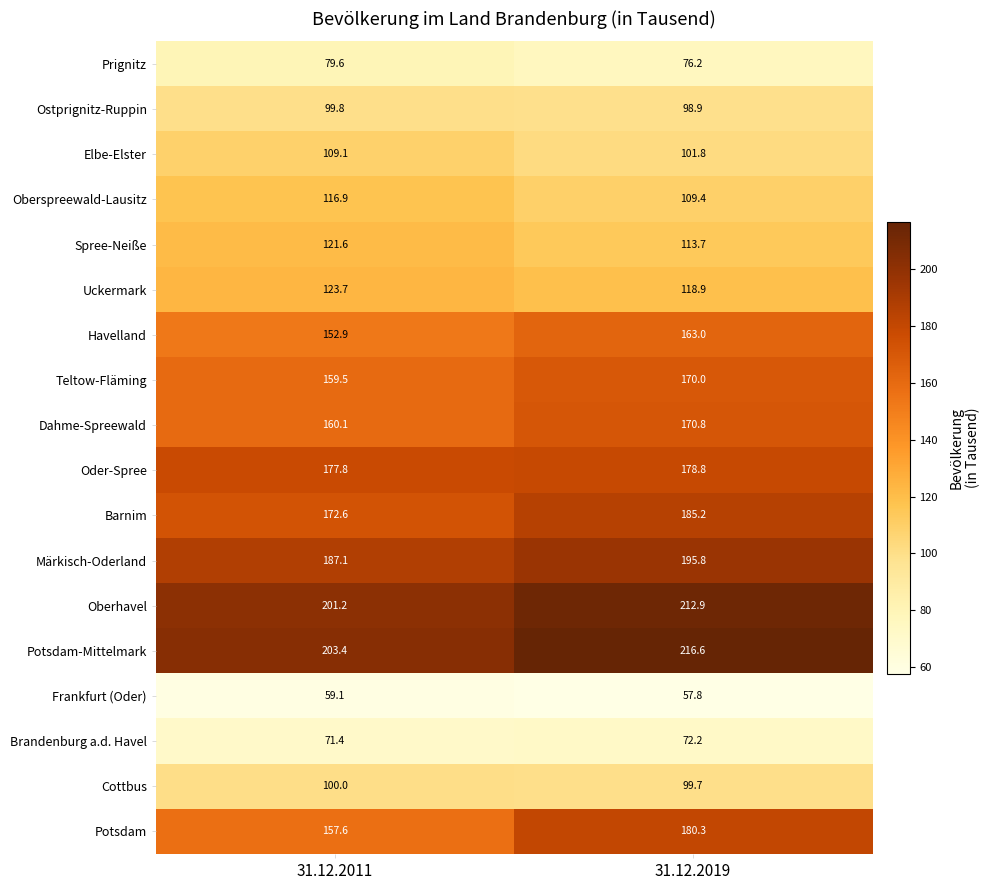

Is it true that Barnim equals 185.2 at 31.12.2019?

True